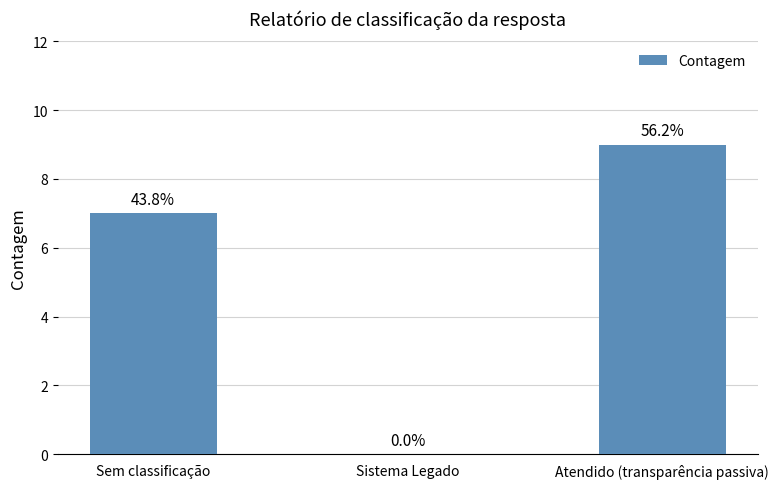

What is the label of the 1st bar from the right?

Atendido (transparência passiva)